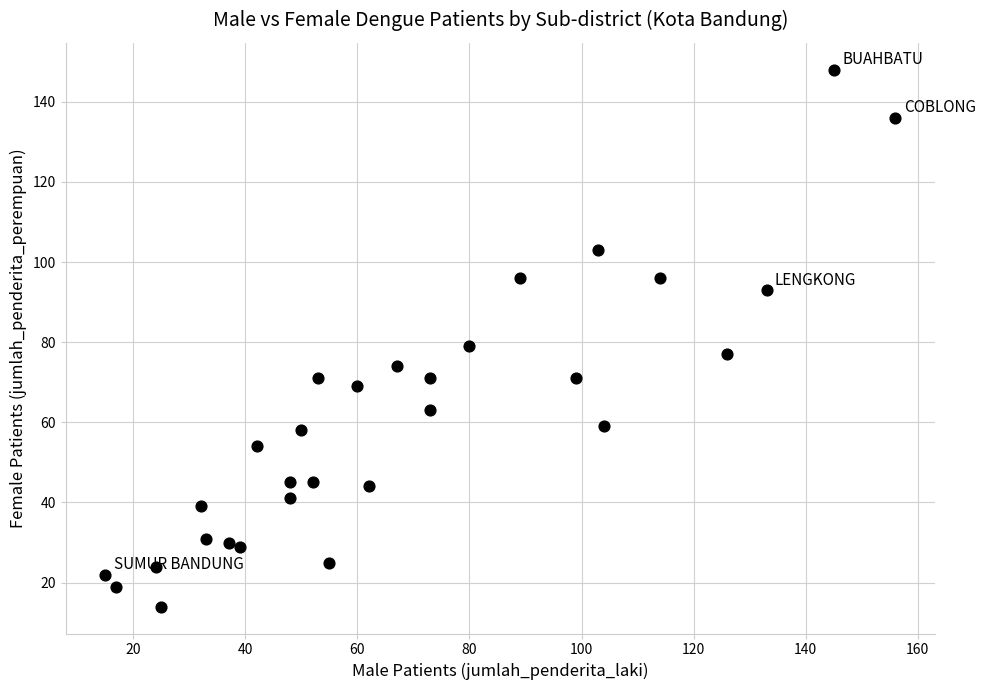

What Y value in the scatter plot is closest to 81?

79